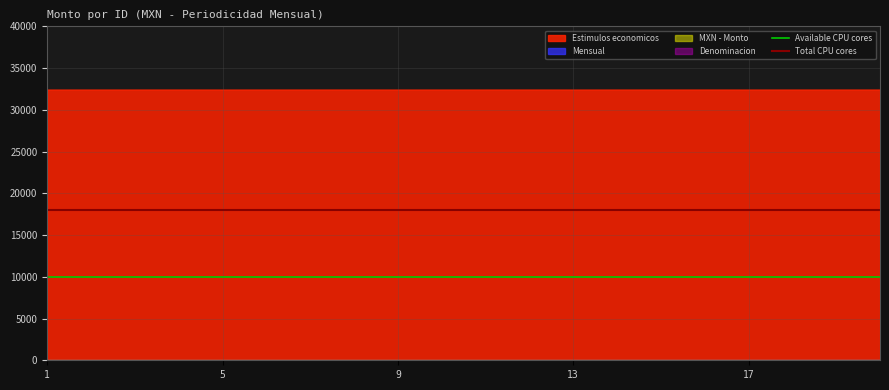

Does the chart have visible grid lines?

Yes